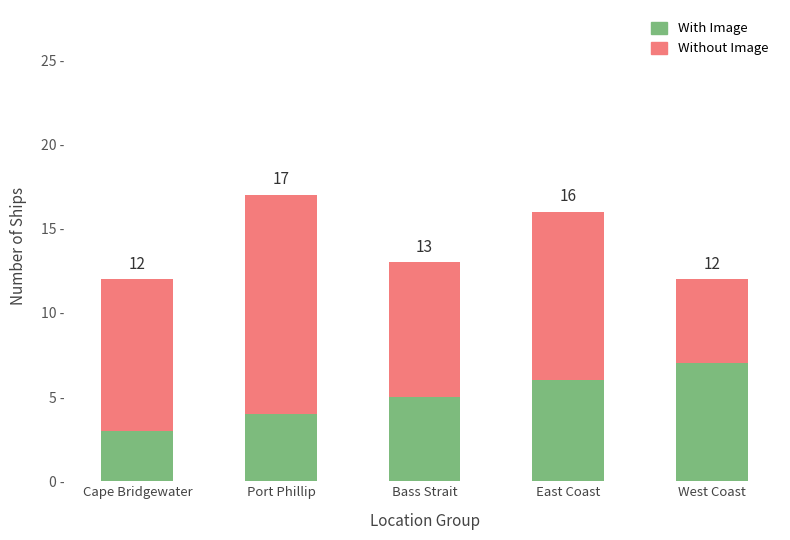

What are all the series names shown in the legend?

With Image, Without Image